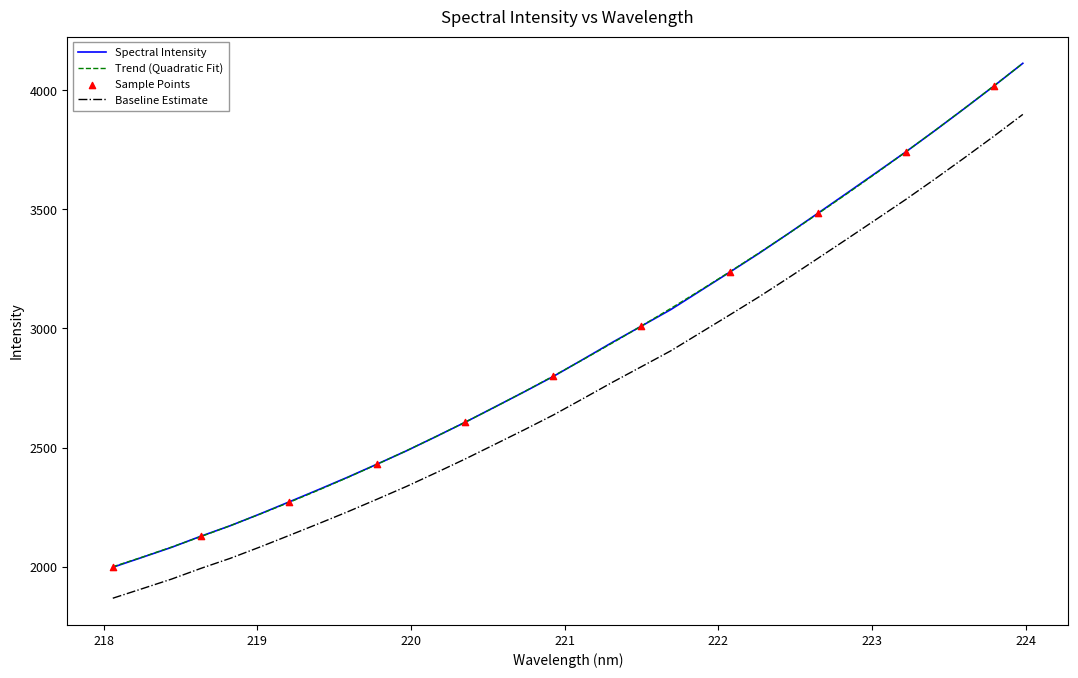

What is the maximum value for Baseline Estimate?

3898.5